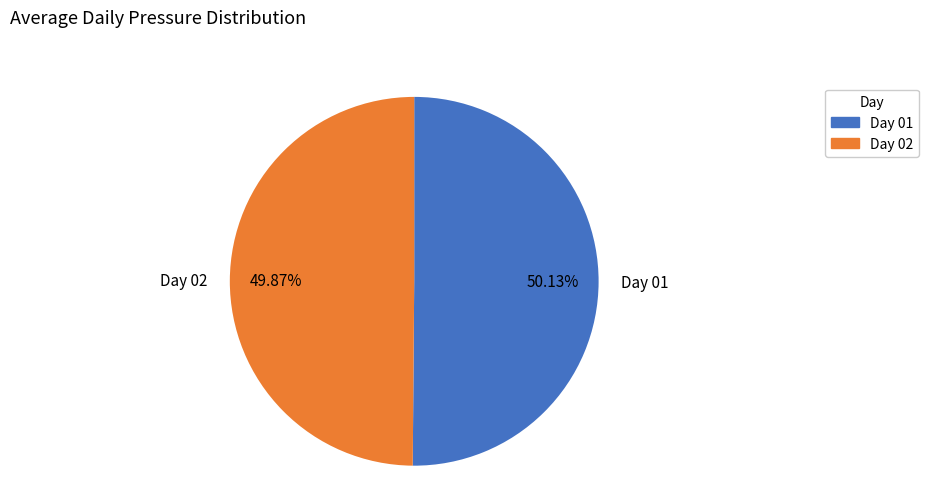

What is the ratio of the value at Day 01 to the value at Day 02?

1.0